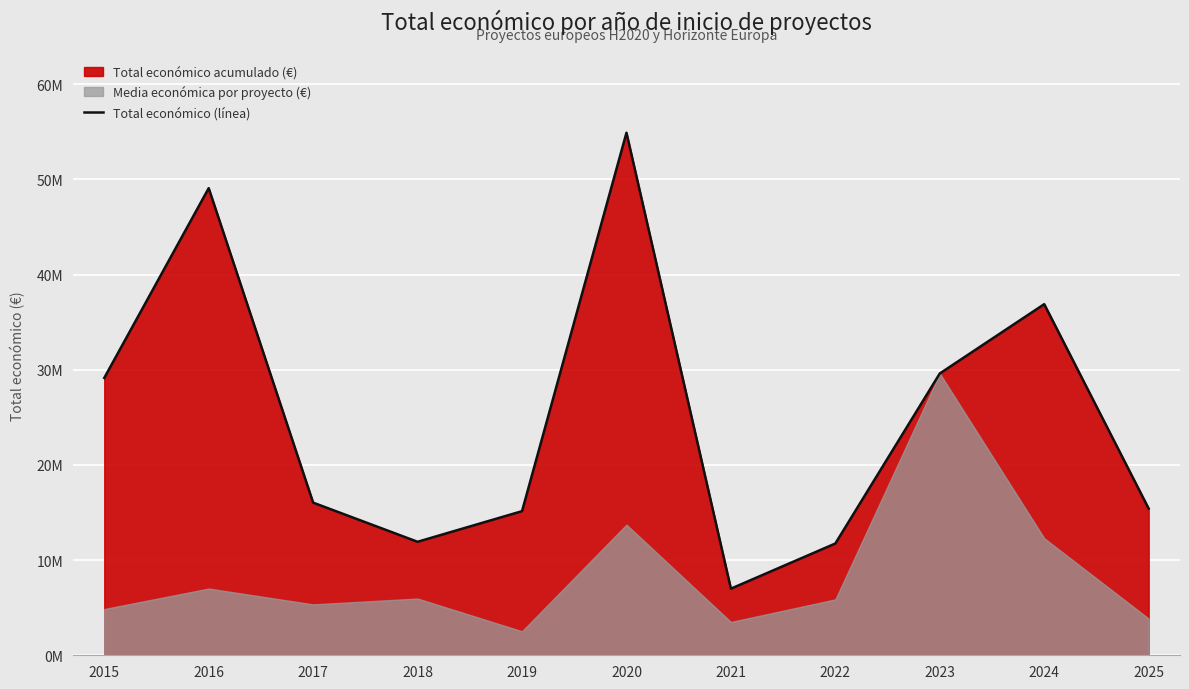

True or false: the data shows 19026644 at 2022.

False